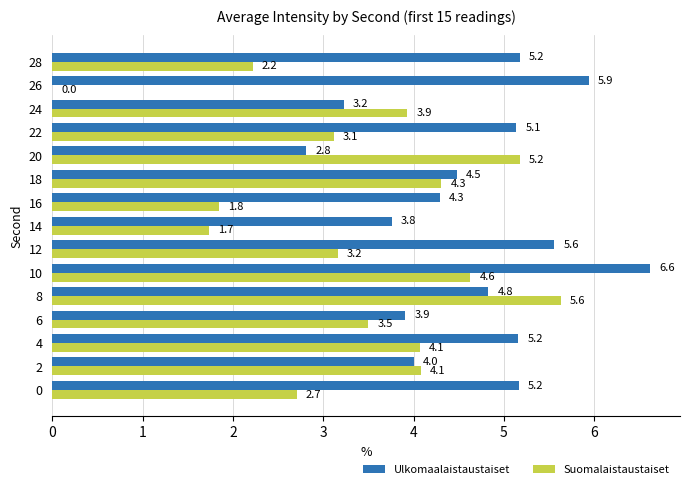

What value does the Suomalaistaustaiset series have at 14?

1.7